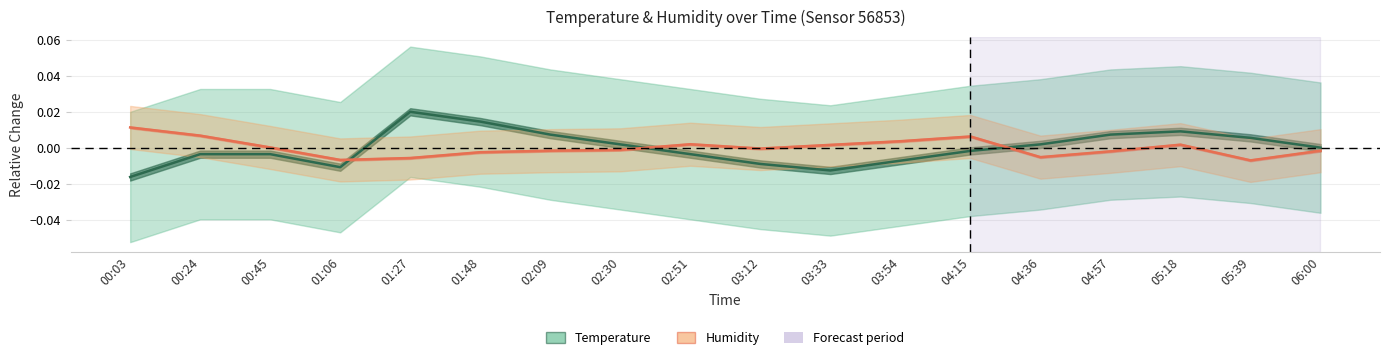

How many values in the Temperature series are below 0?

9